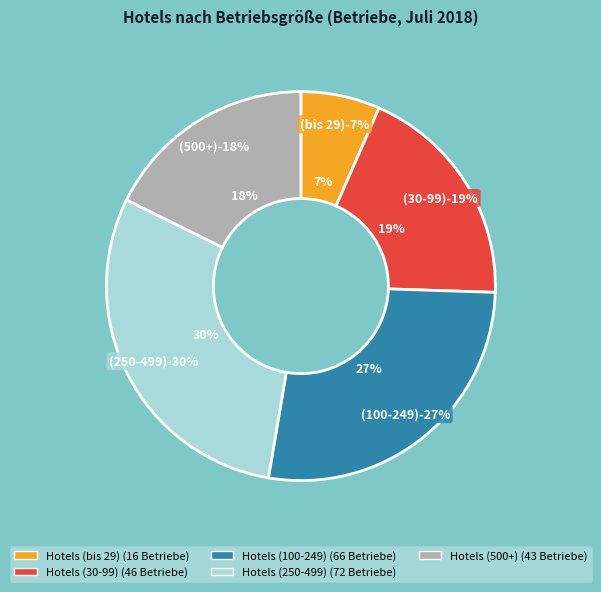

To the nearest percent, what percentage of the pie is Hotels (30-99)?

19%